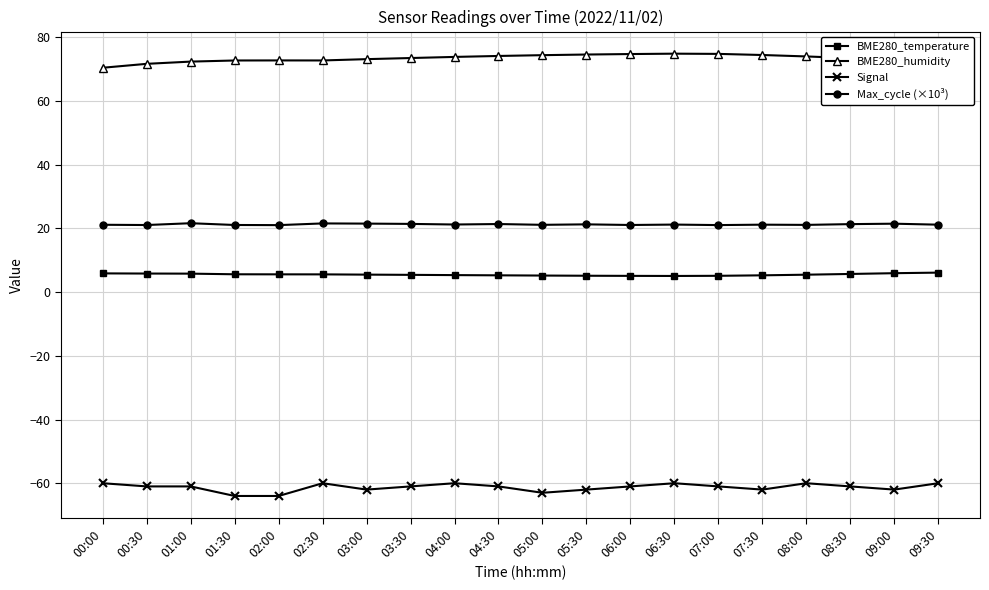

True or false: BME280_humidity has a value of 72.3 at 01:00.

True